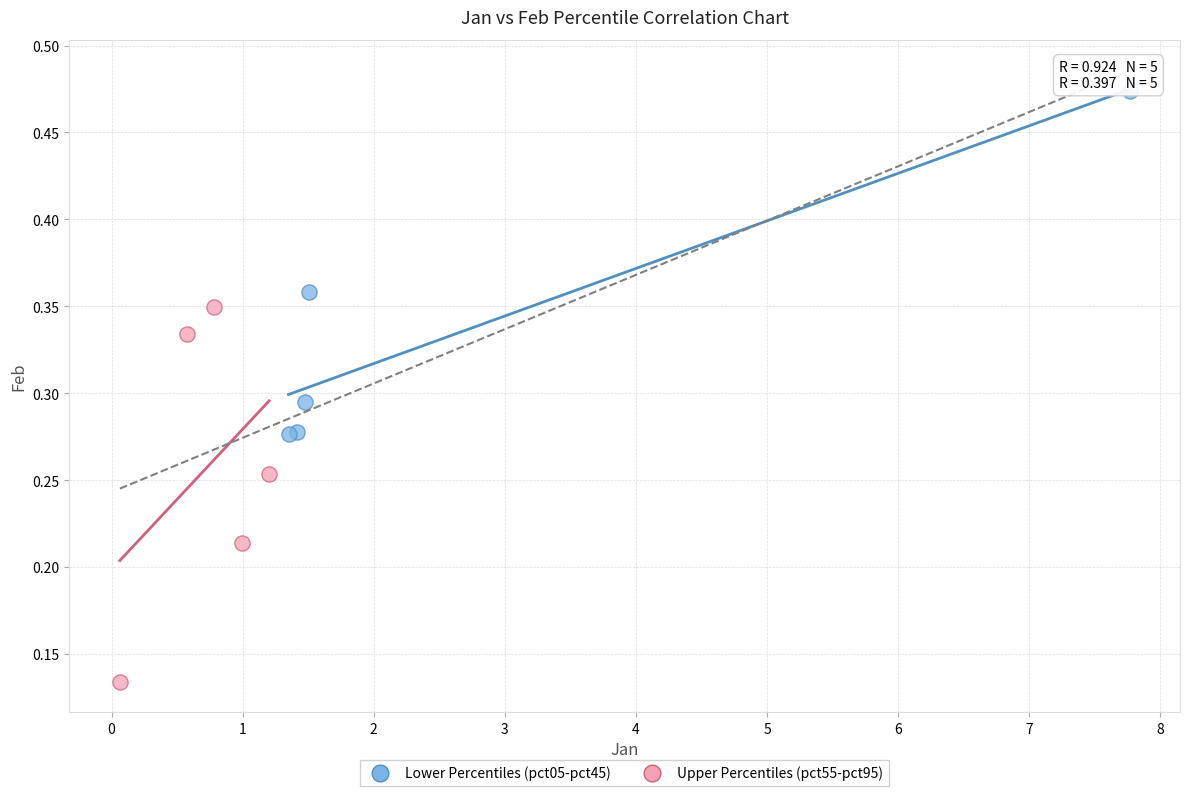

Which series contains the lowest Y value?

Upper Percentiles (pct55-pct95)